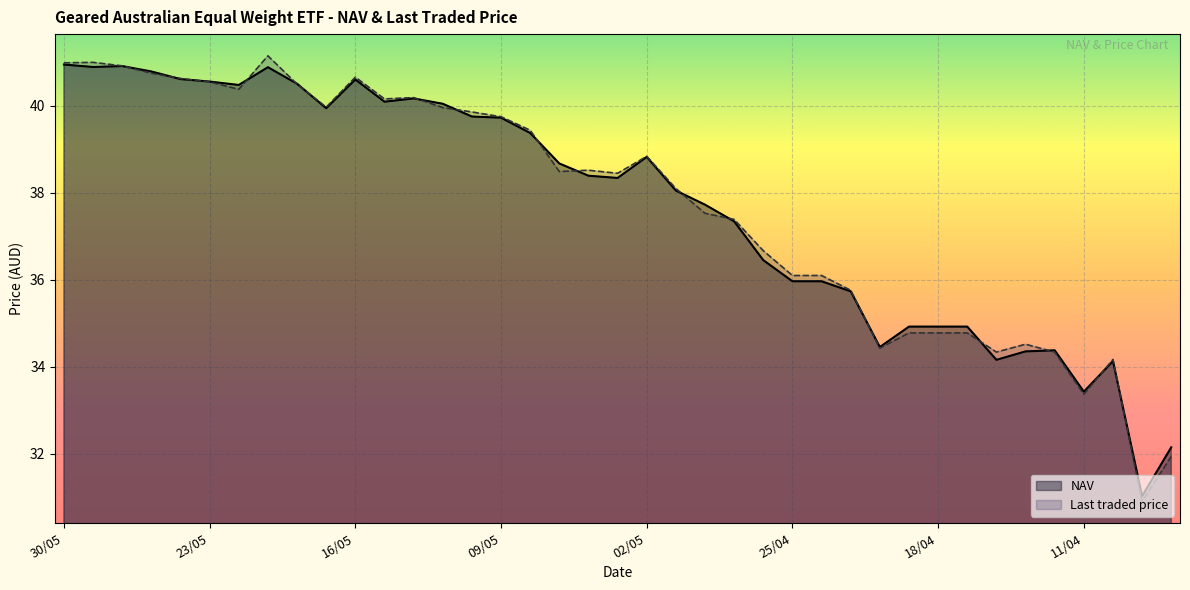

True or false: Last traded price and NAV cross at least once.

True